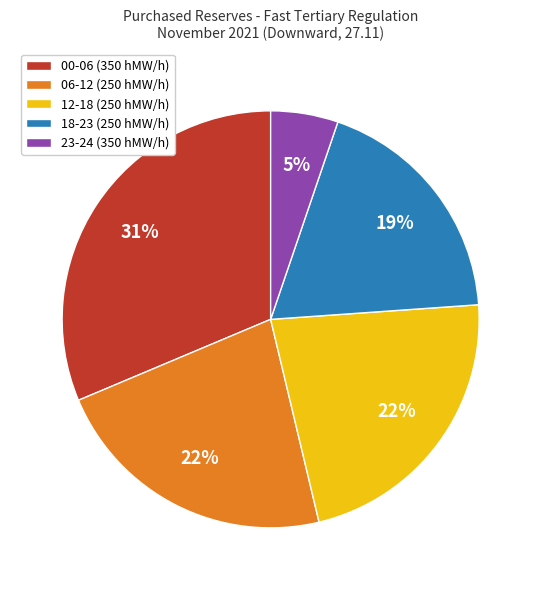

Count the number of slices in the pie.

5